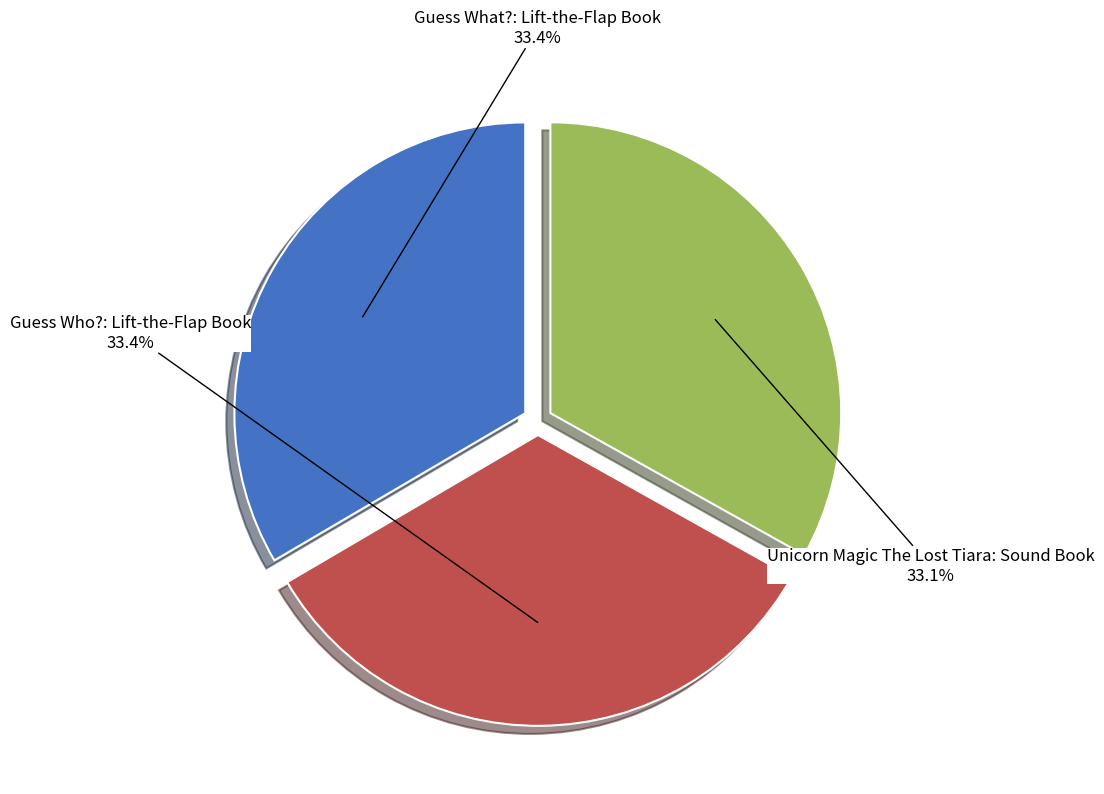

True or false: Unicorn Magic The Lost Tiara: Sound Book accounts for 41% of the total.

False